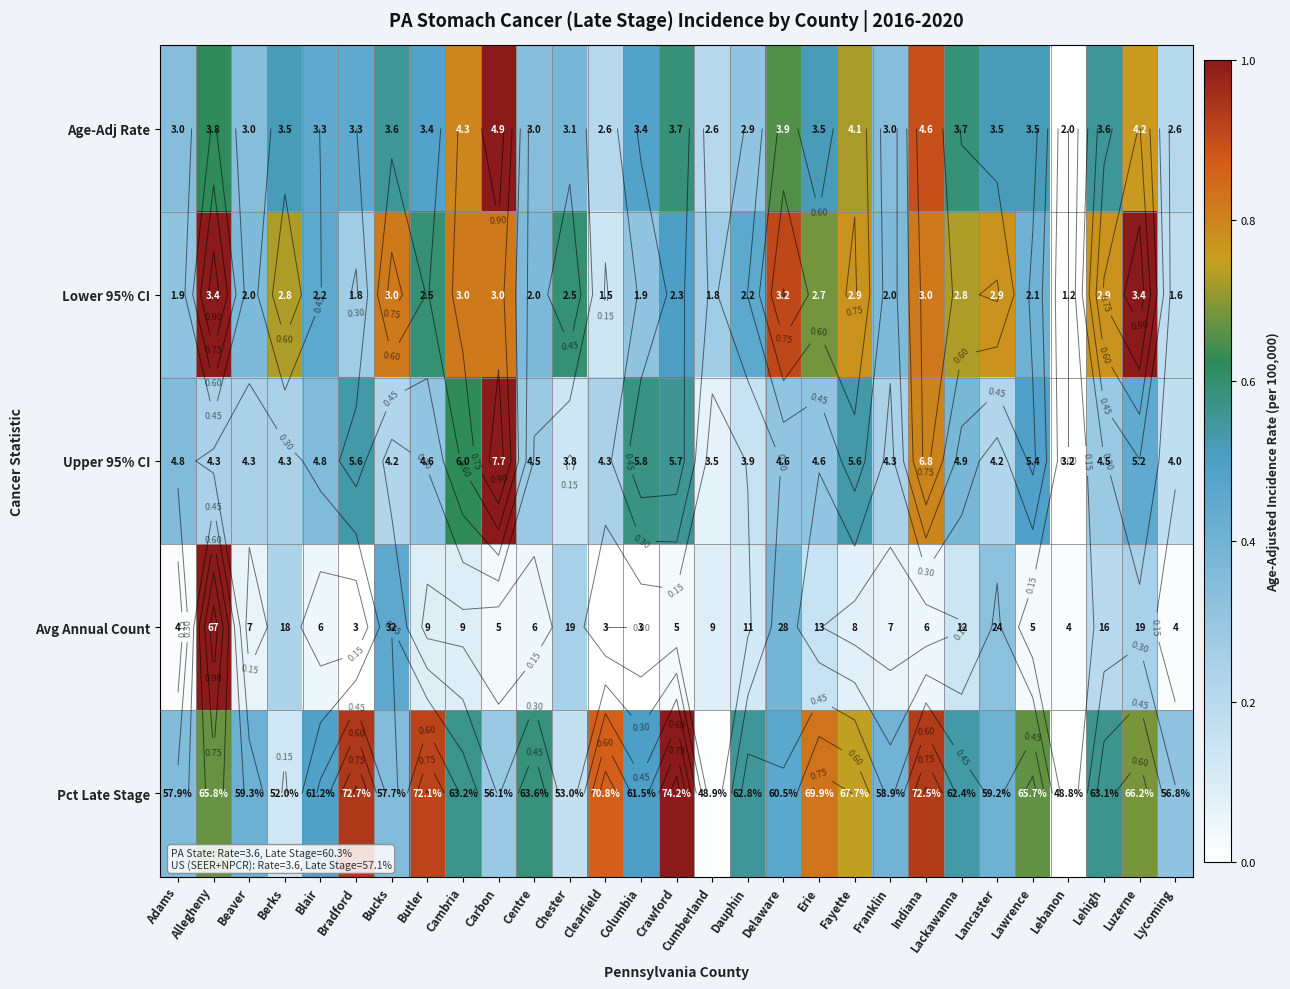

At how many categories does at least one series exceed 0?

29